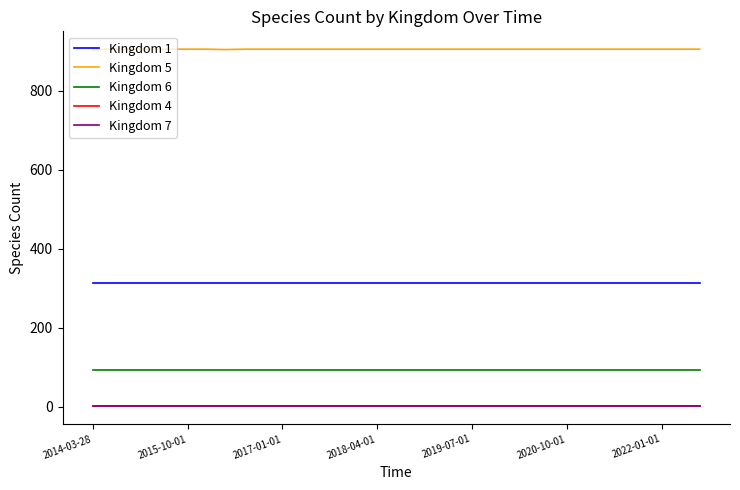

True or false: Kingdom 7 and Kingdom 5 cross at least once.

False